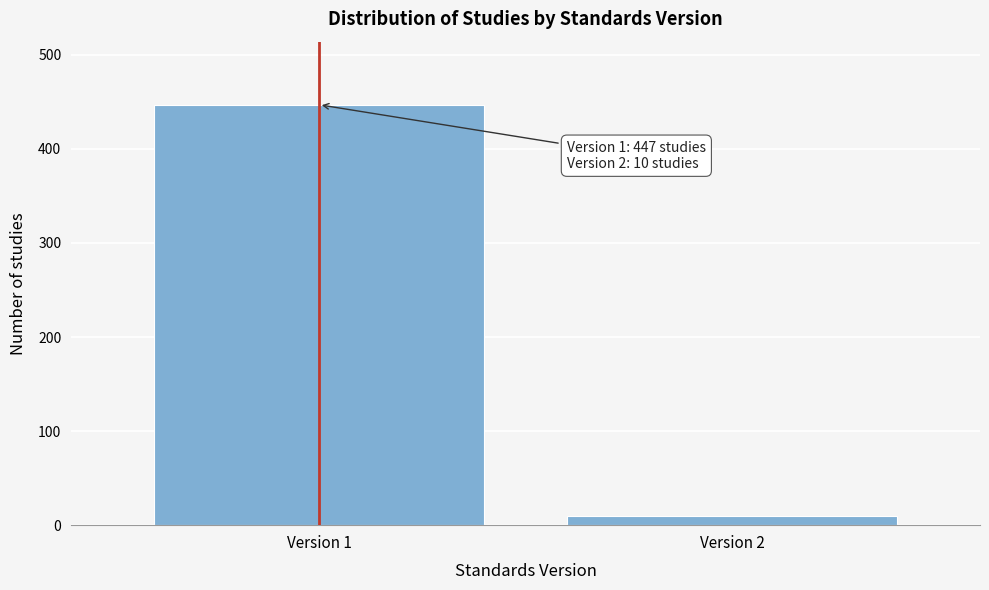

Reading left to right, transcribe all the data shown in this chart.

447	10